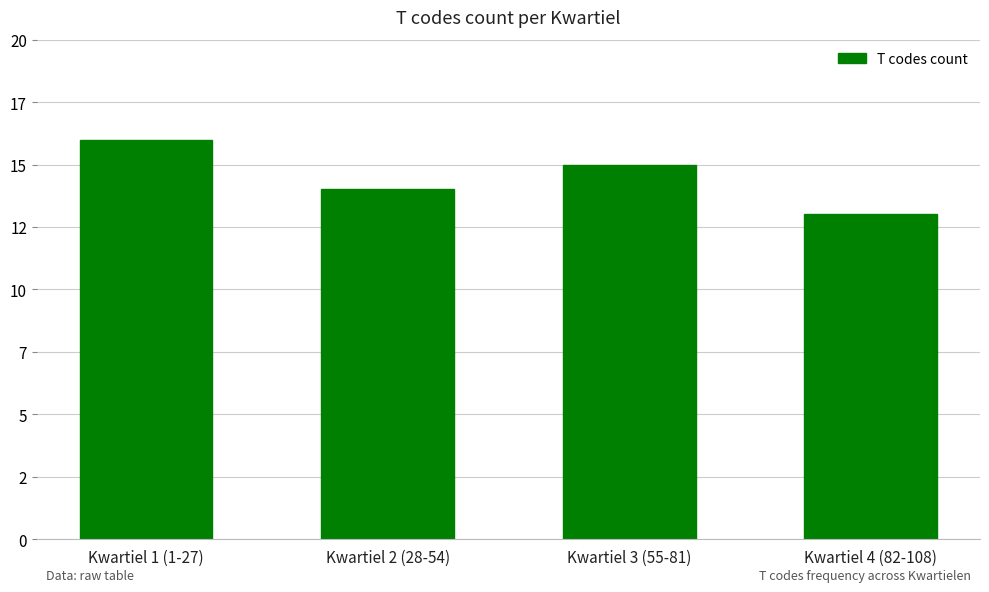

Does the chart contain any negative values?

No